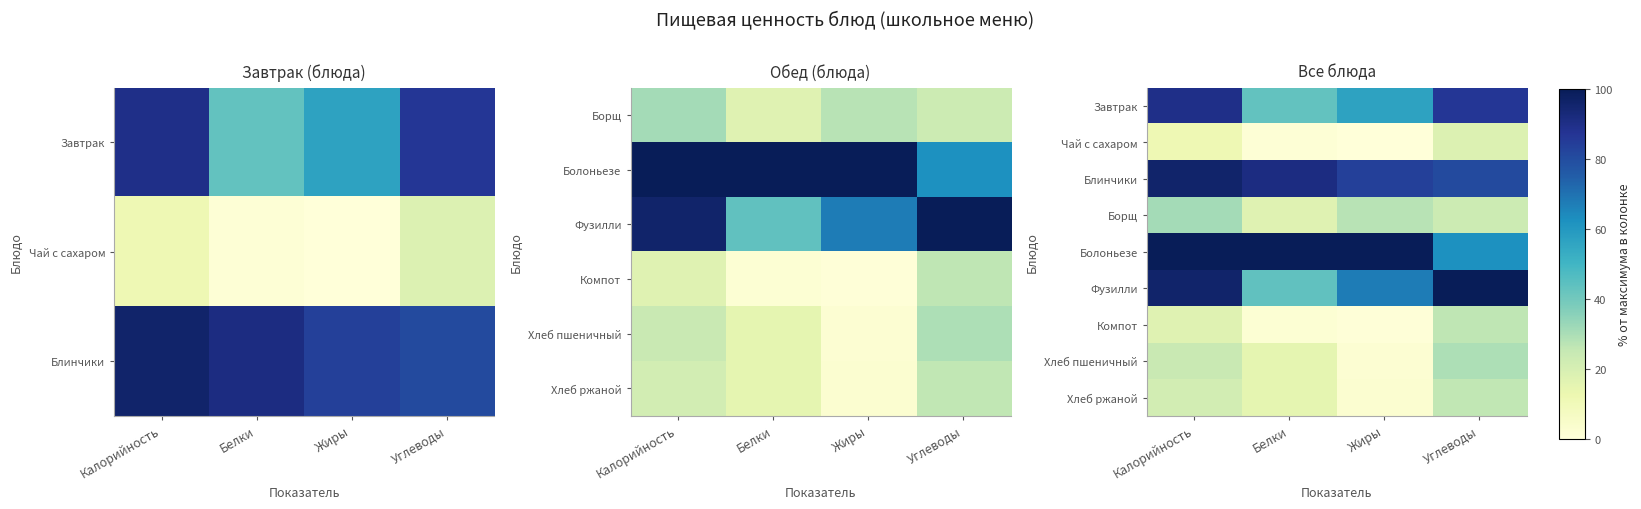

How many series are shown in this chart?

9